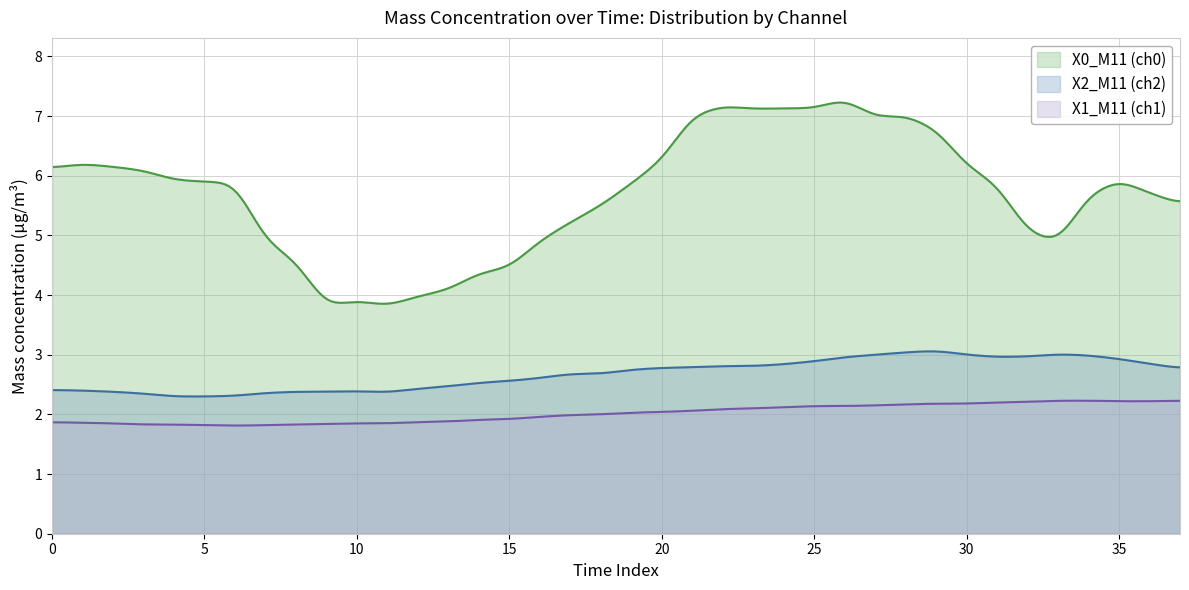

Rank the series by their maximum value, from lowest to highest.

X1_M11 (ch1), X2_M11 (ch2), X0_M11 (ch0)